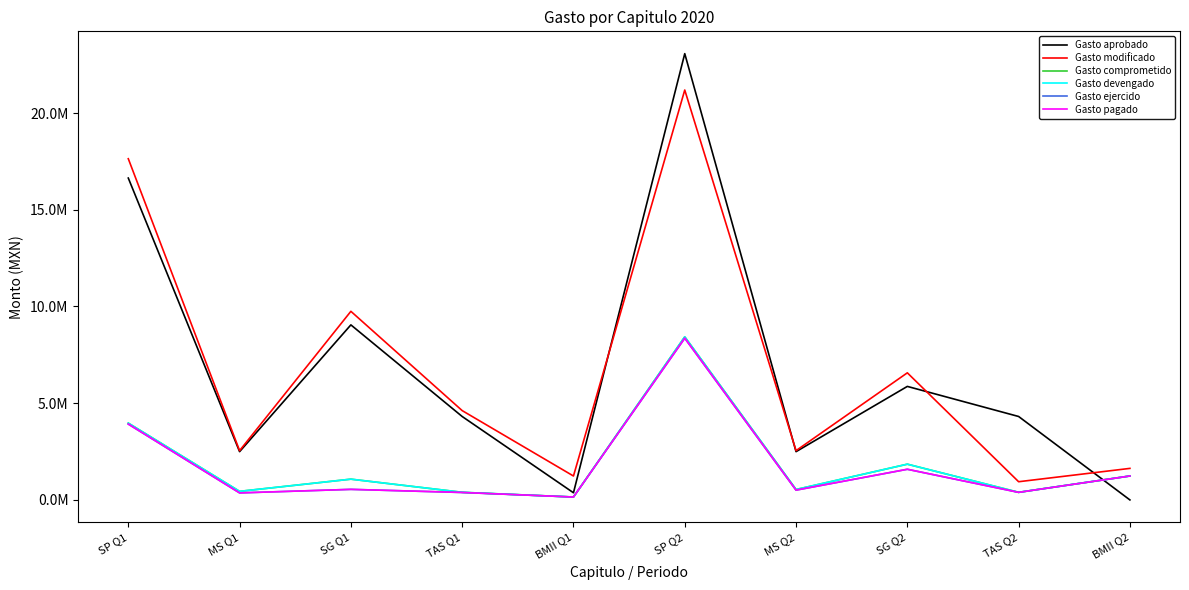

True or false: Gasto modificado and Gasto pagado intersect in this chart.

False